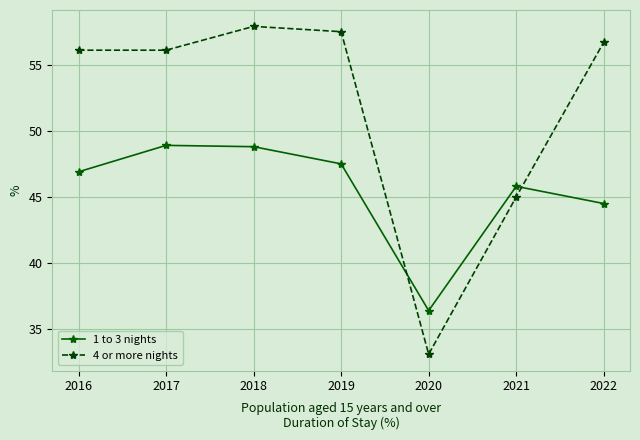

Which series ends up on top after the final intersection of 1 to 3 nights and 4 or more nights?

4 or more nights